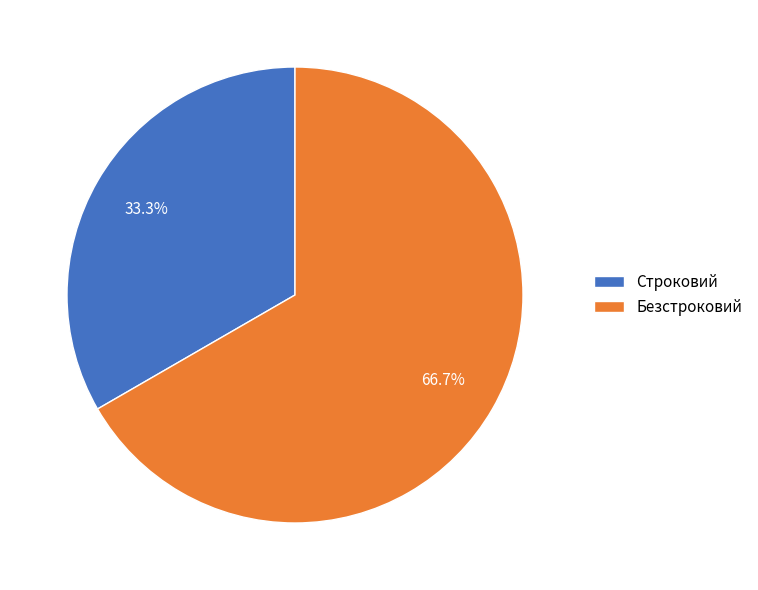

What percentage is the Строковий slice, to the nearest percent?

33%